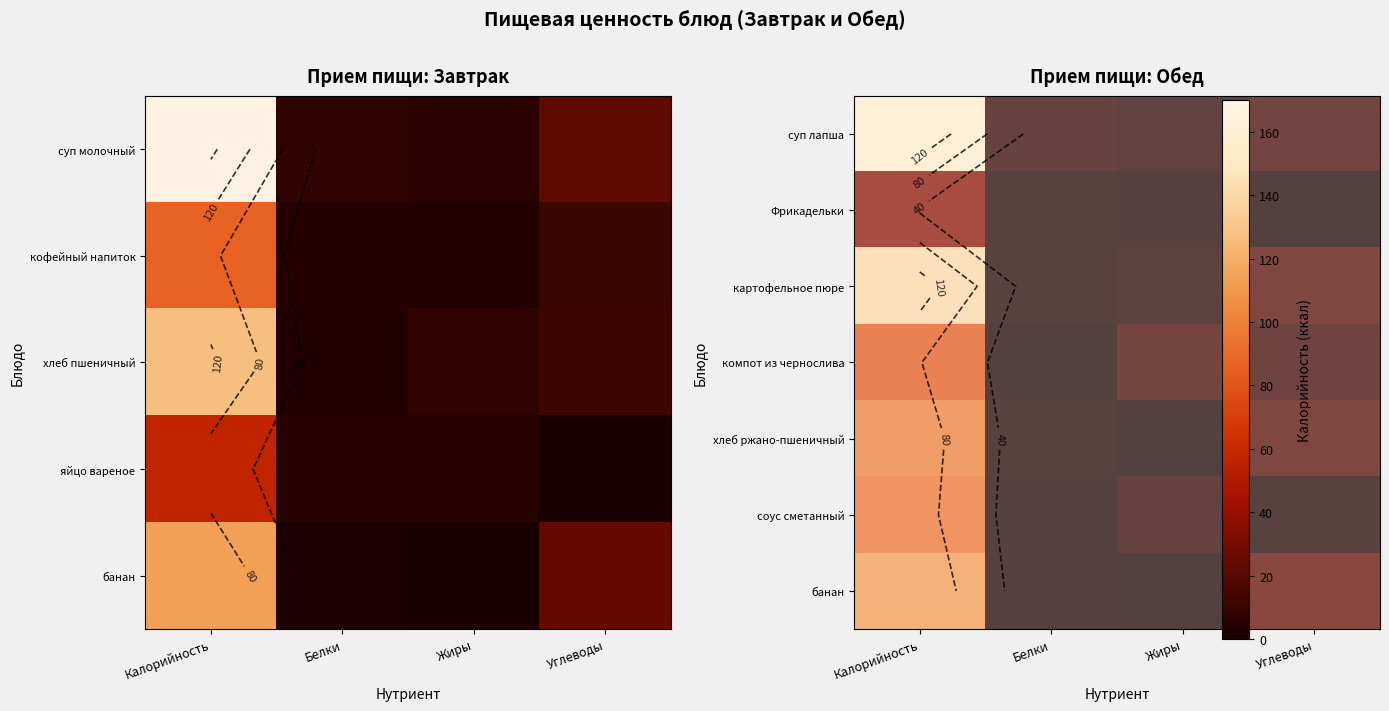

What is the sum of all суп лапша values?

184.8